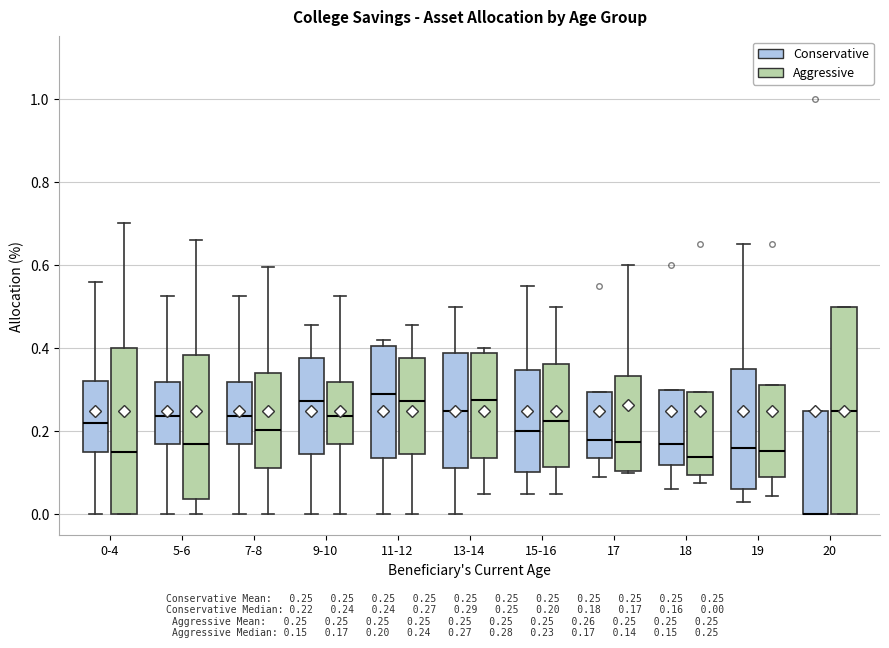

Where is the lower edge of the box for 13-14 (Aggressive) on the y-axis? The values are not printed on the chart, so give them approximately, as read against the axis.

0.14